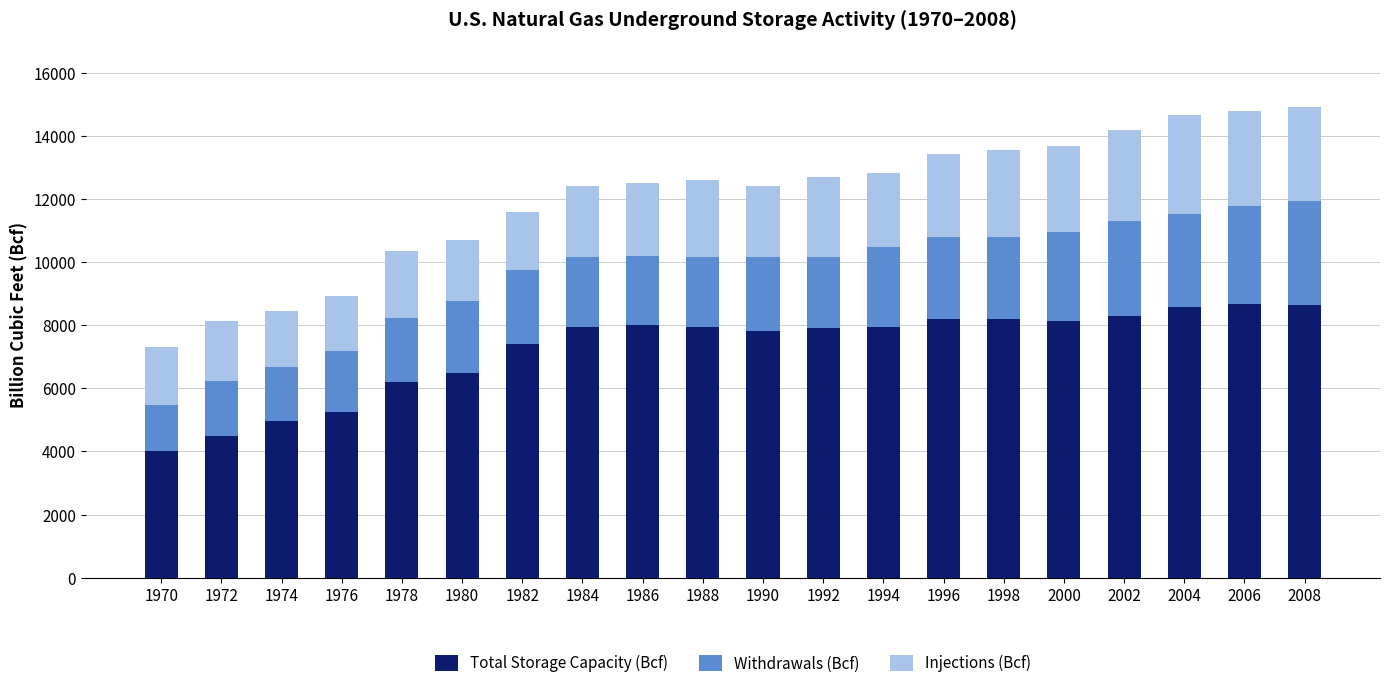

Are the bars horizontal?

No